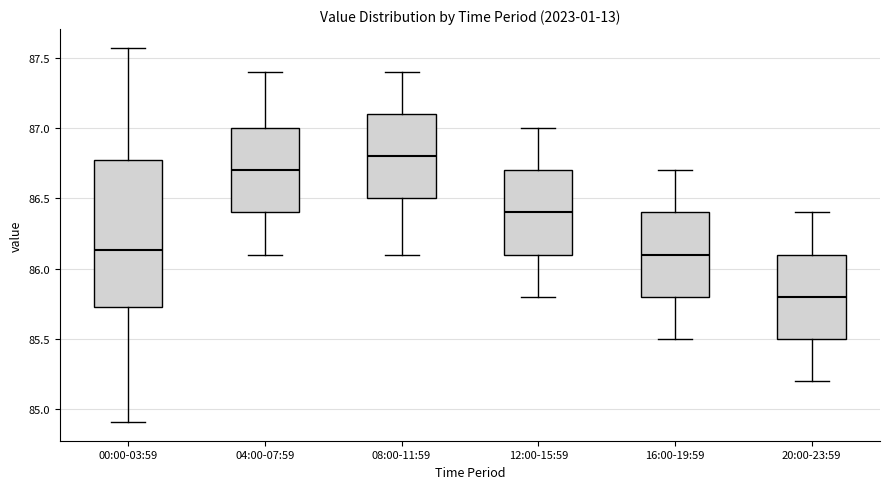

Reading left to right, read every box against the y-axis: the position of its median line, the range the box covers, and the ends of its whiskers. The values are not printed on the chart, so give them approximately, as read against the axis.

00:00-03:59: median 86.15, box 85.75 to 86.75, whiskers 84.90 to 87.55
04:00-07:59: median 86.70, box 86.40 to 87.00, whiskers 86.10 to 87.40
08:00-11:59: median 86.80, box 86.50 to 87.10, whiskers 86.10 to 87.40
12:00-15:59: median 86.40, box 86.10 to 86.70, whiskers 85.80 to 87.00
16:00-19:59: median 86.10, box 85.80 to 86.40, whiskers 85.50 to 86.70
20:00-23:59: median 85.80, box 85.50 to 86.10, whiskers 85.20 to 86.40